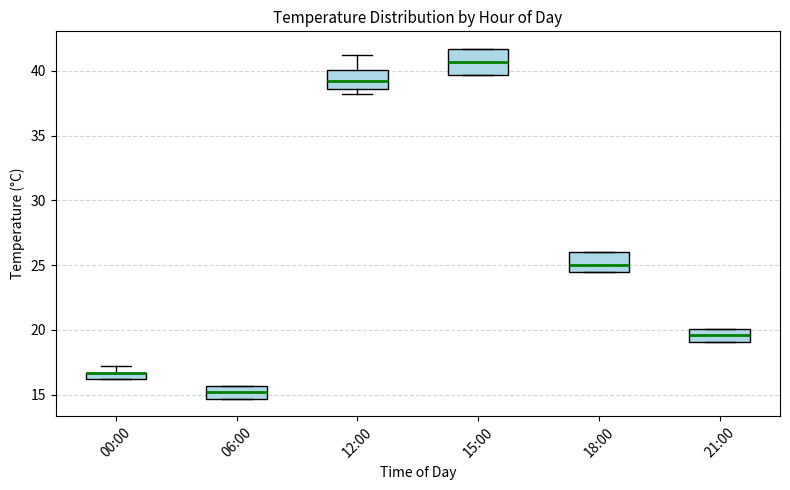

Where is the upper edge of the box for 00:00 on the y-axis? The values are not printed on the chart, so give them approximately, as read against the axis.

16.5